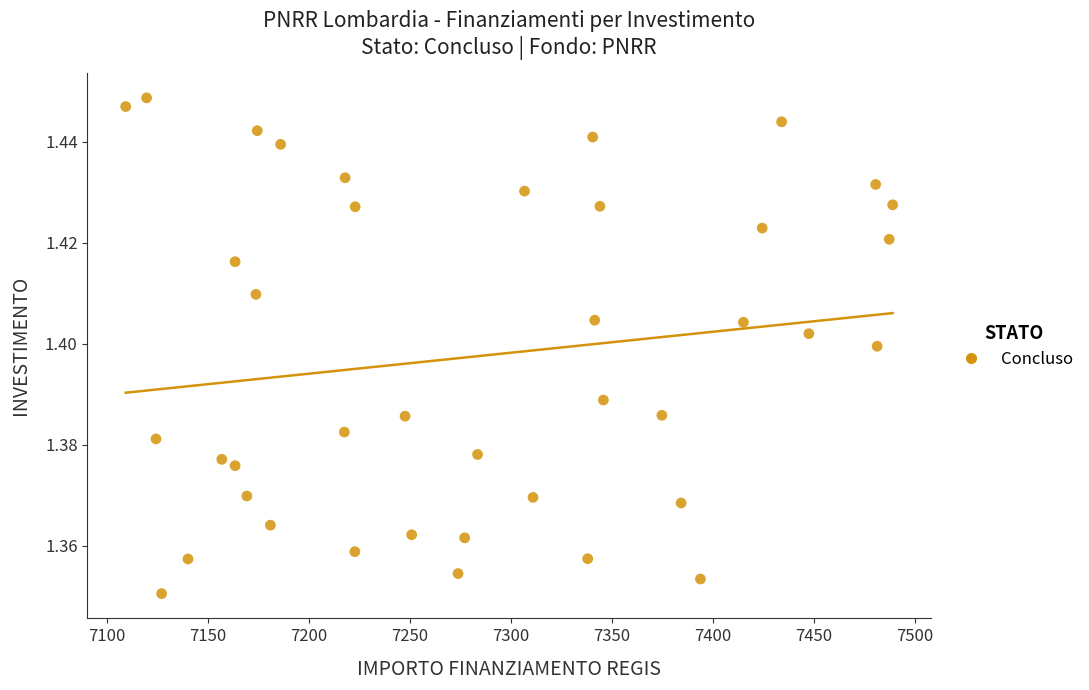

What is the range of X values (max minus min)?

379.7